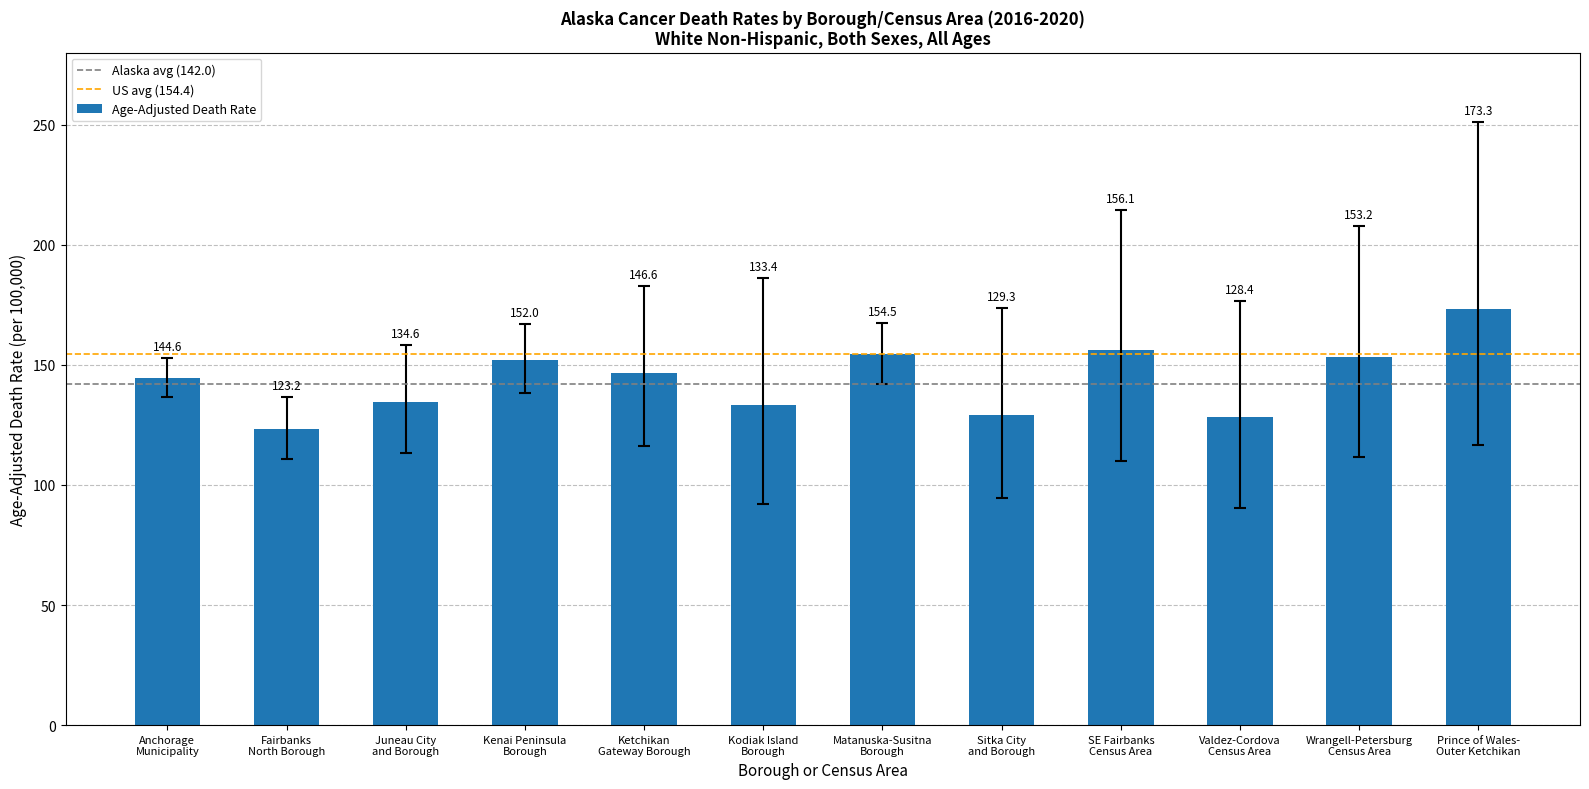

What is the minimum value shown in the chart?

123.2